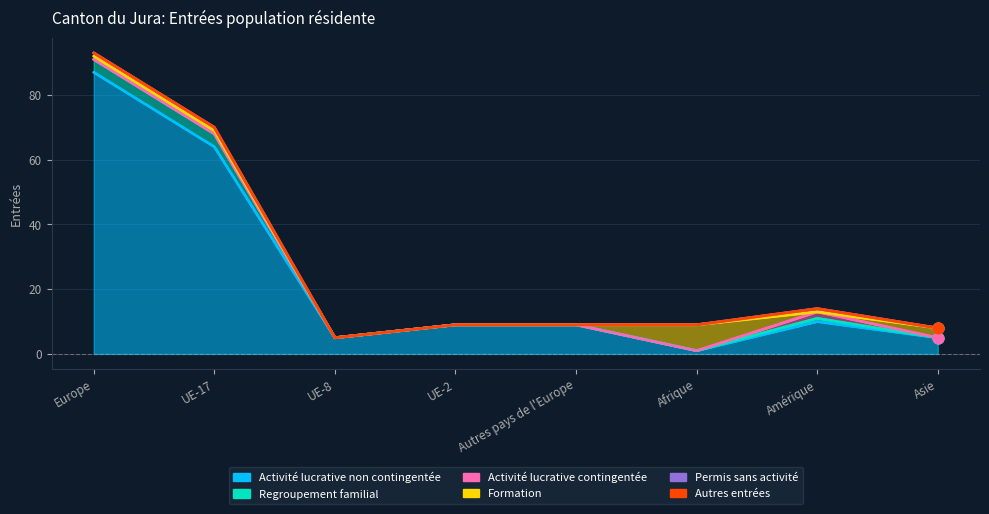

Which series contains the highest Y value?

Activité lucrative non contingentée